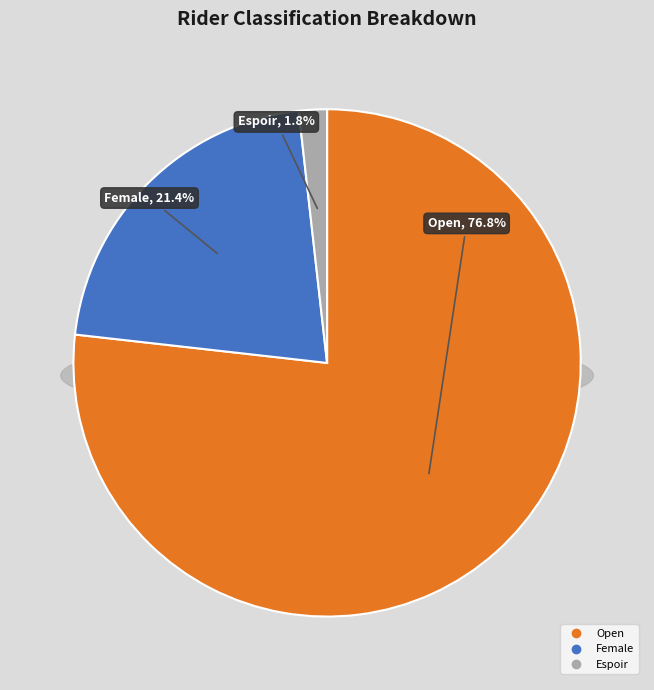

Is the sum of Female and Open greater than half?

Yes